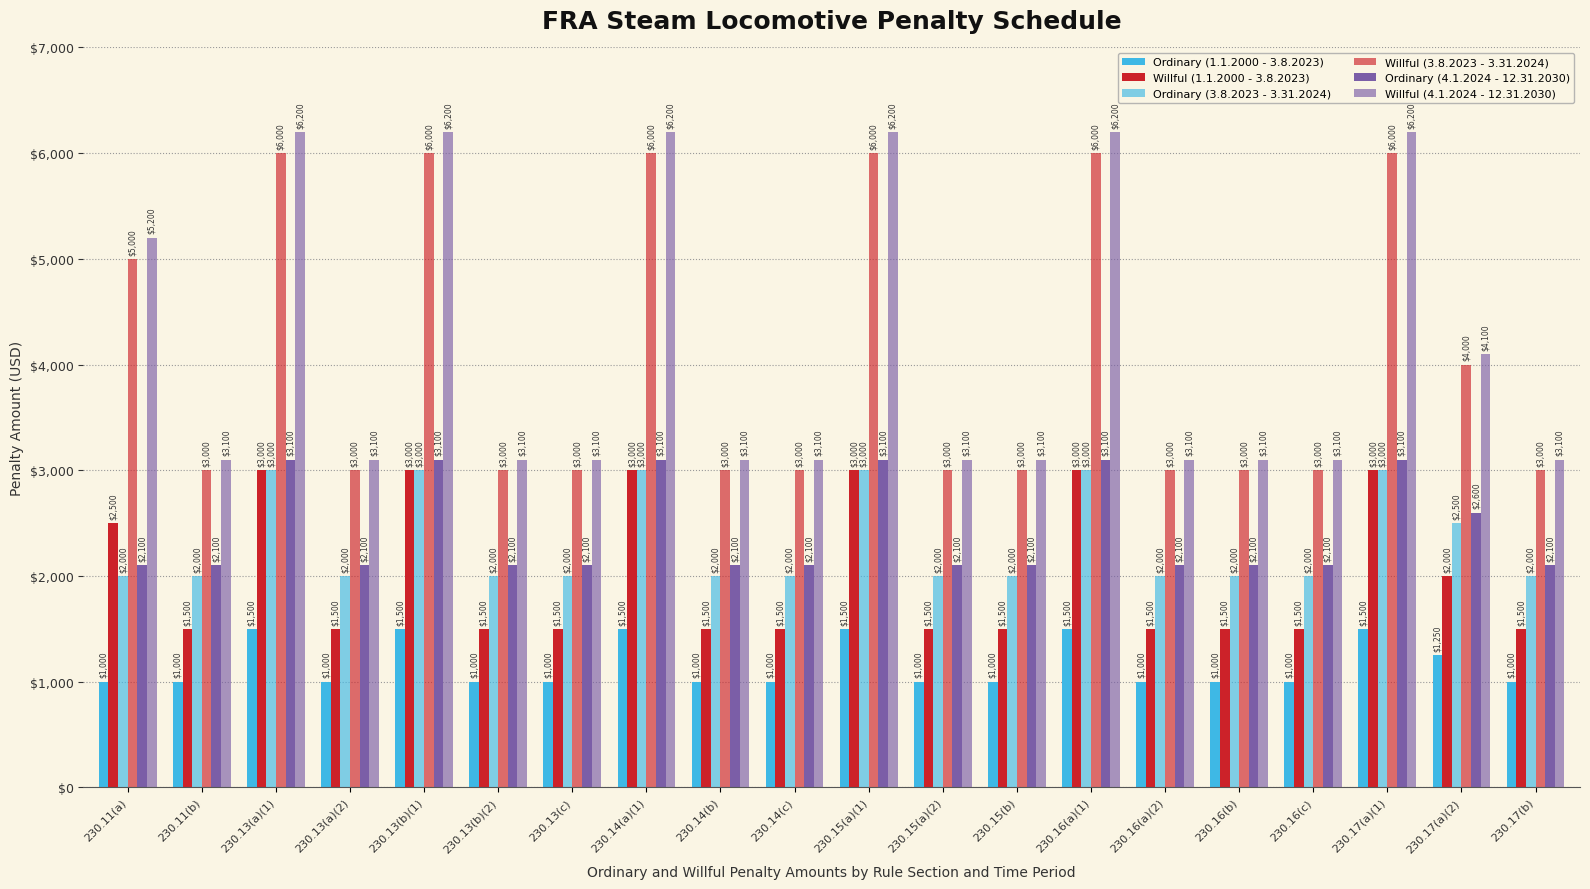

How many values in the Willful (4.1.2024 - 12.31.2030) series exceed 3100?

8